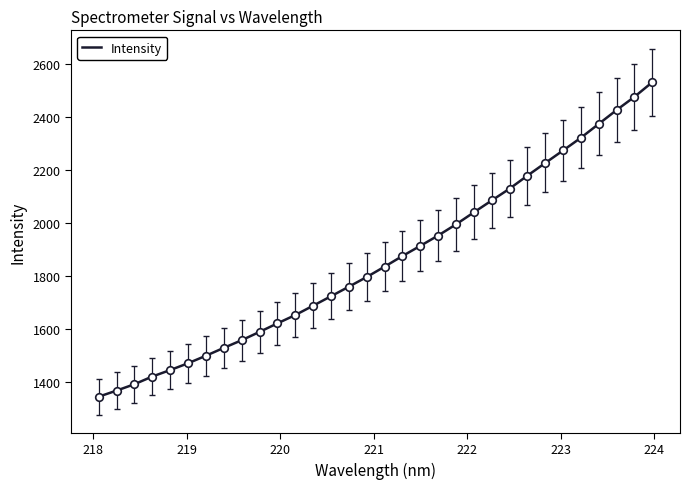

What is the smallest value displayed?

1345.5